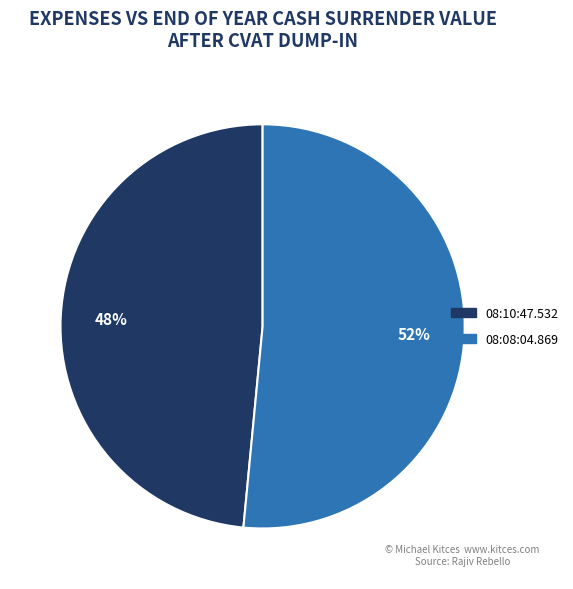

Which has a higher value, 08:10:47.532 or 08:08:04.869?

08:08:04.869